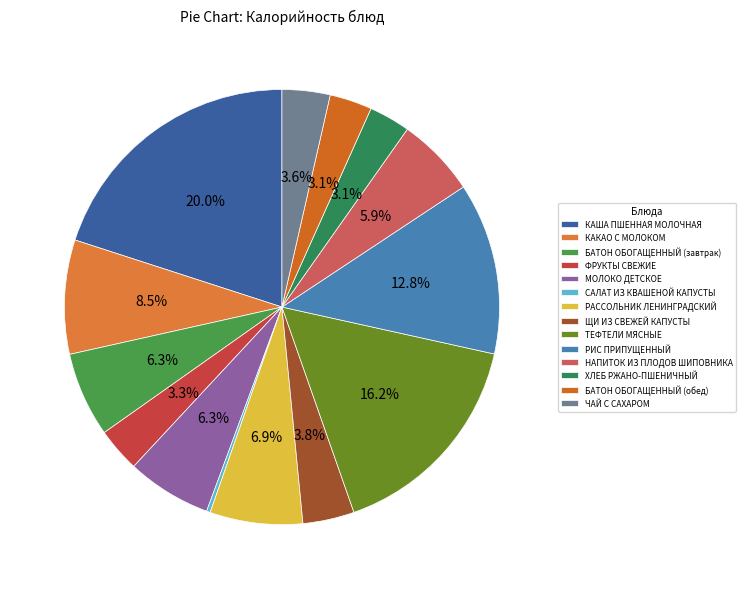

To the nearest percent, what is the difference between the largest and smallest slice percentages?

20%